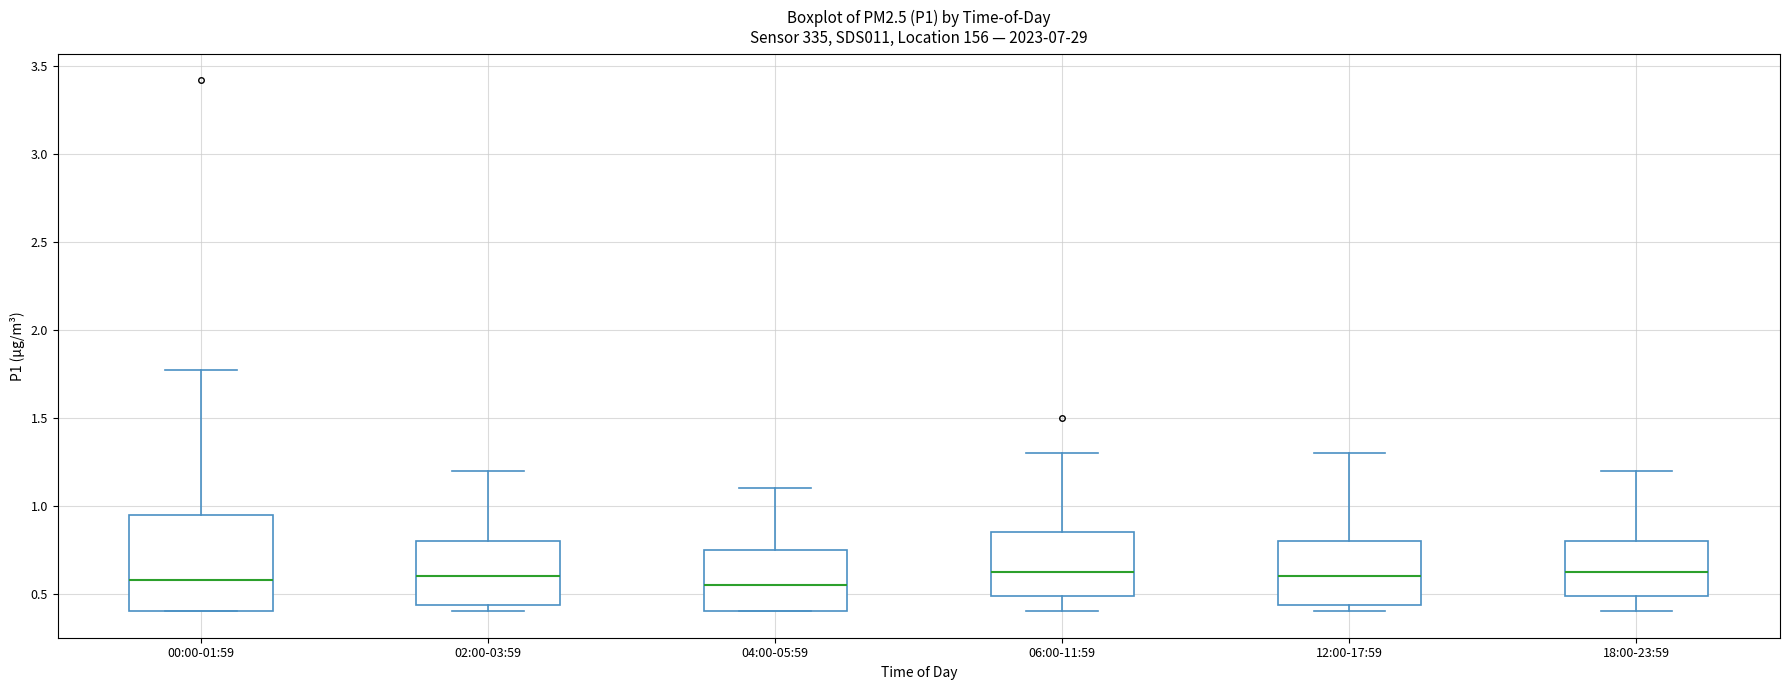

Where does the upper whisker of the box for 12:00-17:59 end on the y-axis? The values are not printed on the chart, so give them approximately, as read against the axis.

1.30